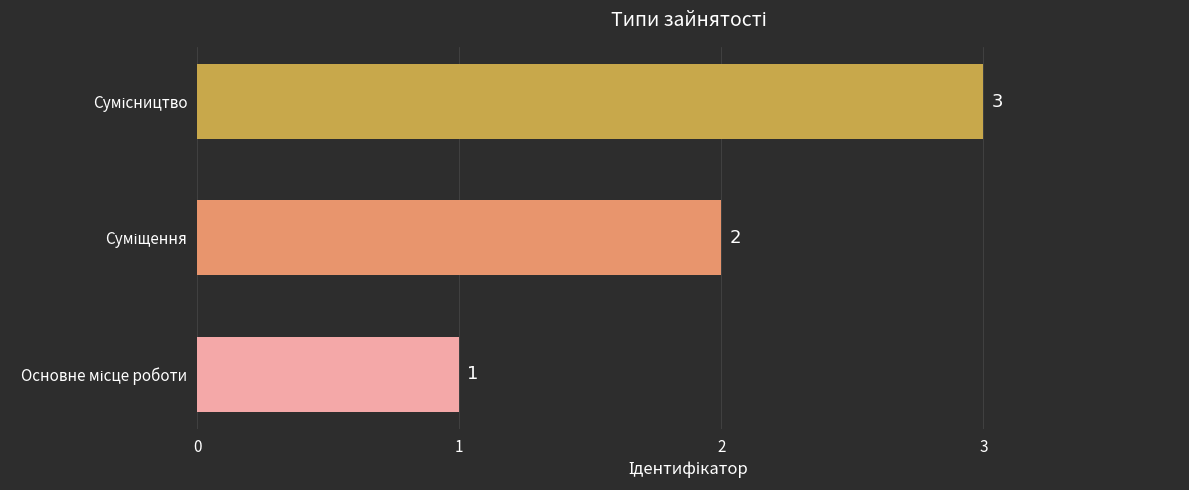

What is the greatest value displayed?

3